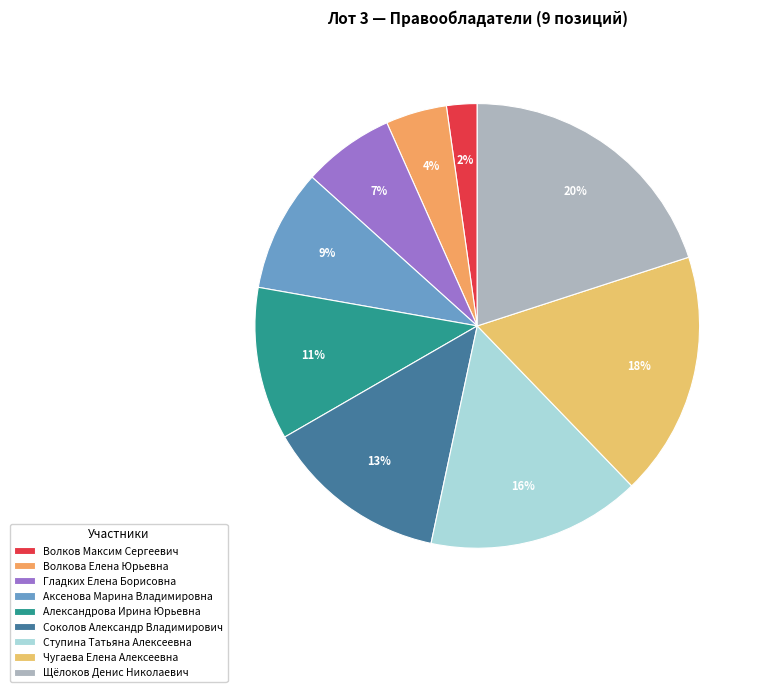

To the nearest percent, what percentage of the pie is Александрова Ирина Юрьевна?

11%